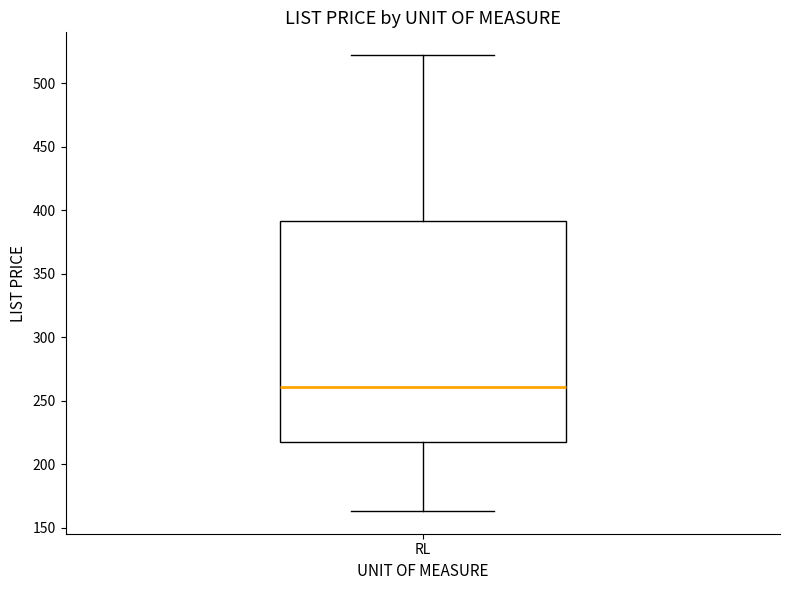

Where does the lower whisker of the box for RL end on the y-axis? The values are not printed on the chart, so give them approximately, as read against the axis.

165